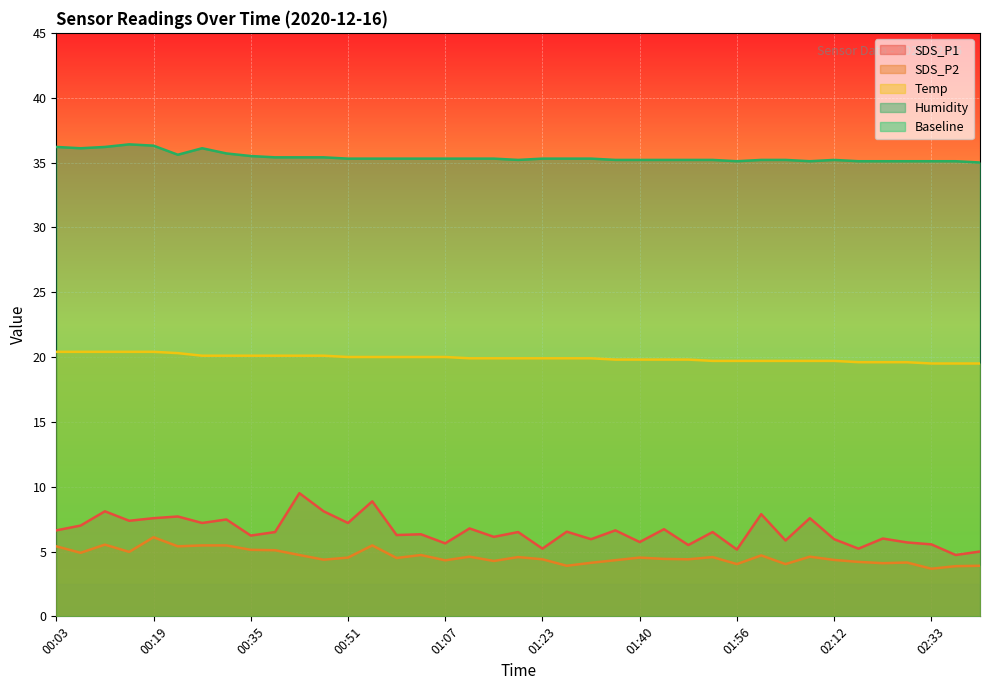

Where is the first local minimum for Humidity?

00:07